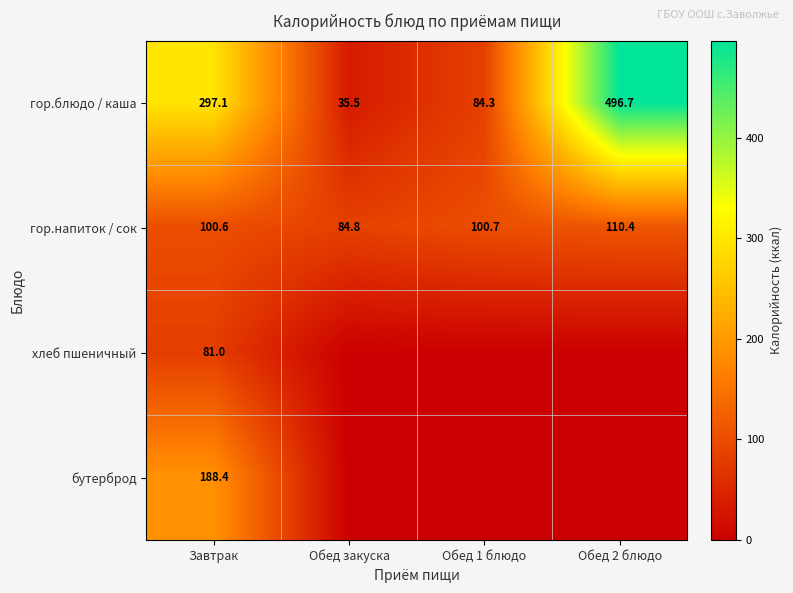

Is it true that гор.напиток / сок equals 152.1 at Обед 1 блюдо?

False